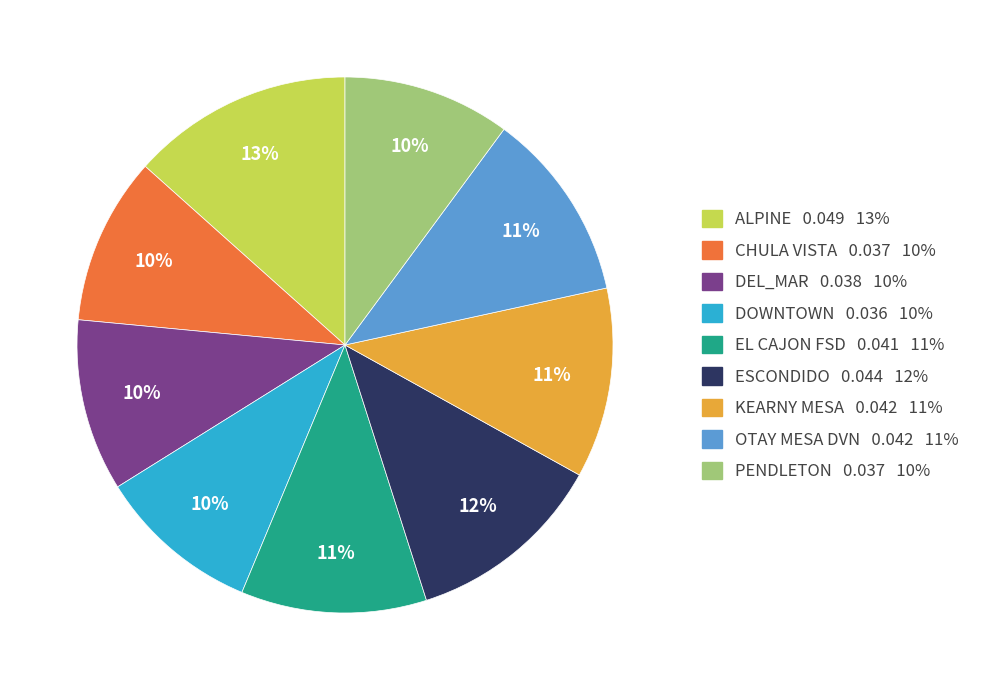

To the nearest percent, what is the difference between the DOWNTOWN 0.036 10% and EL CAJON FSD 0.041 11% slice percentages?

1%